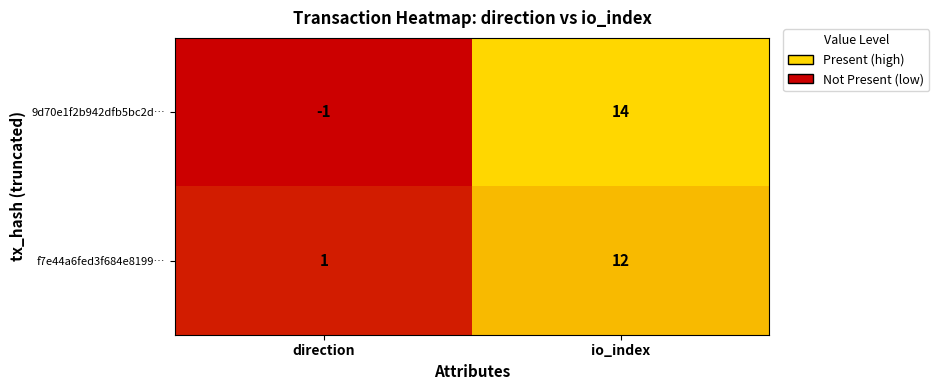

Rank the series at io_index from lowest to highest value.

f7e44a6fed3f684e8199…, 9d70e1f2b942dfb5bc2d…